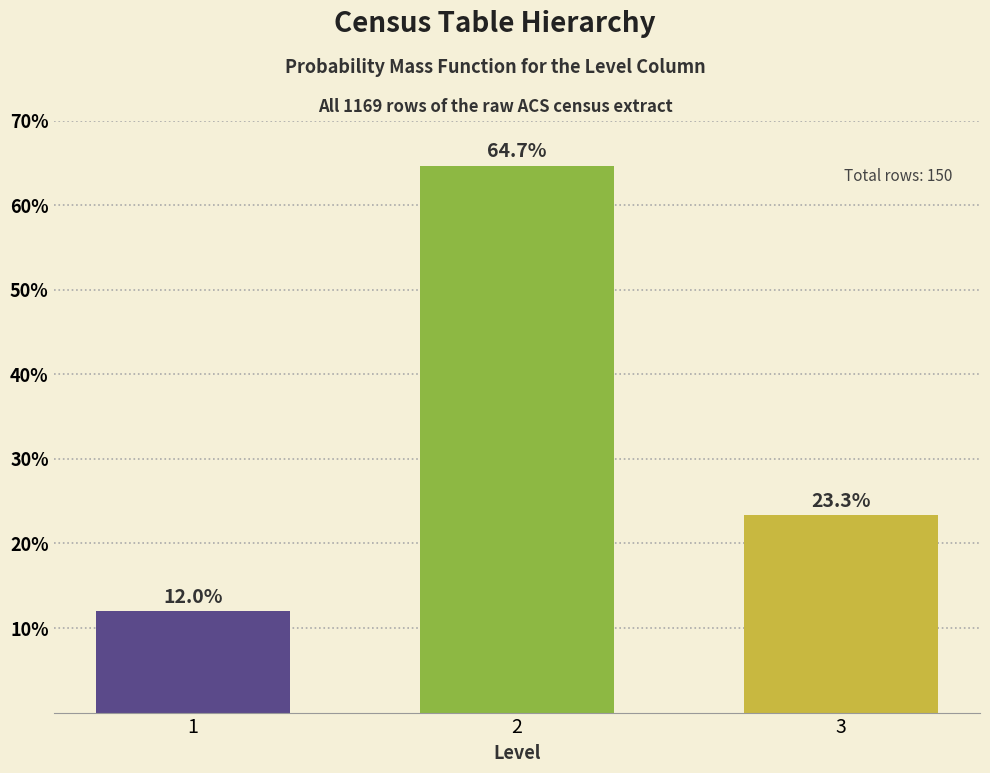

Reading left to right, extract all data points from this chart.

1=12.0	2=64.7	3=23.3